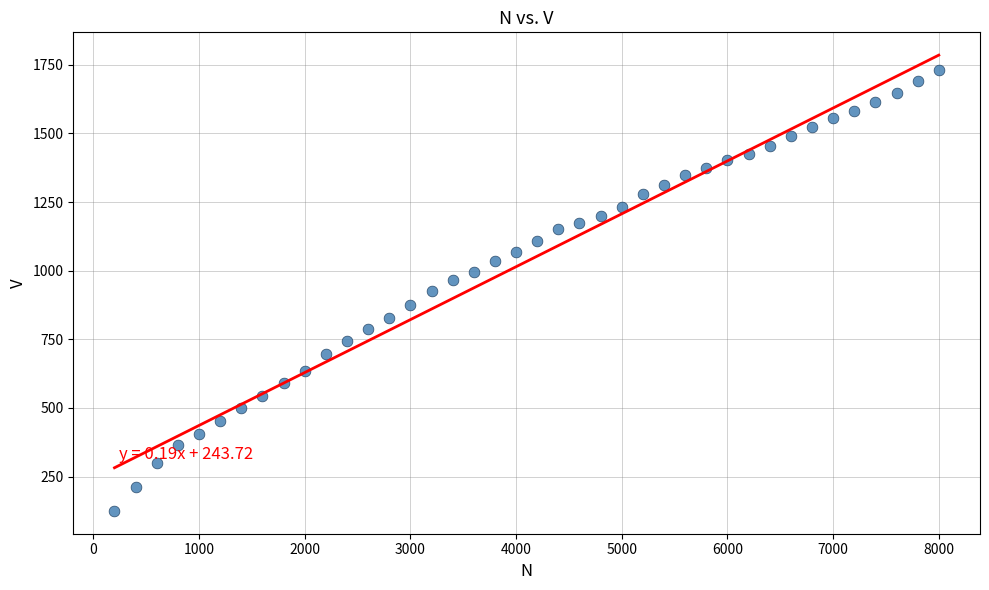

What is the range of X values (max minus min)?

7800